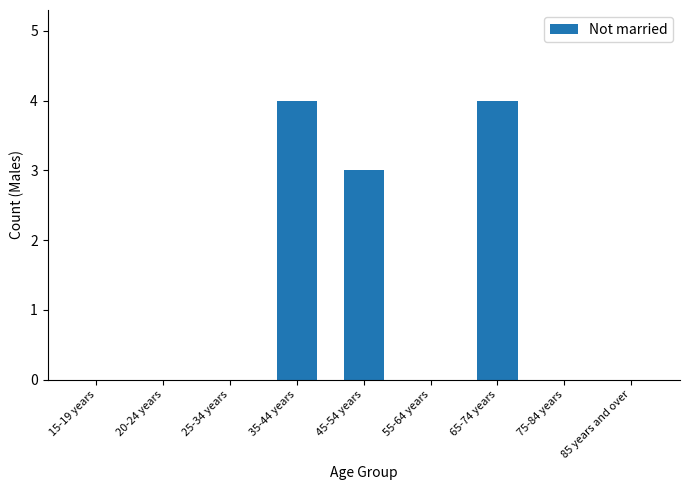

Is it true that the value at 65-74 years is 4?

True